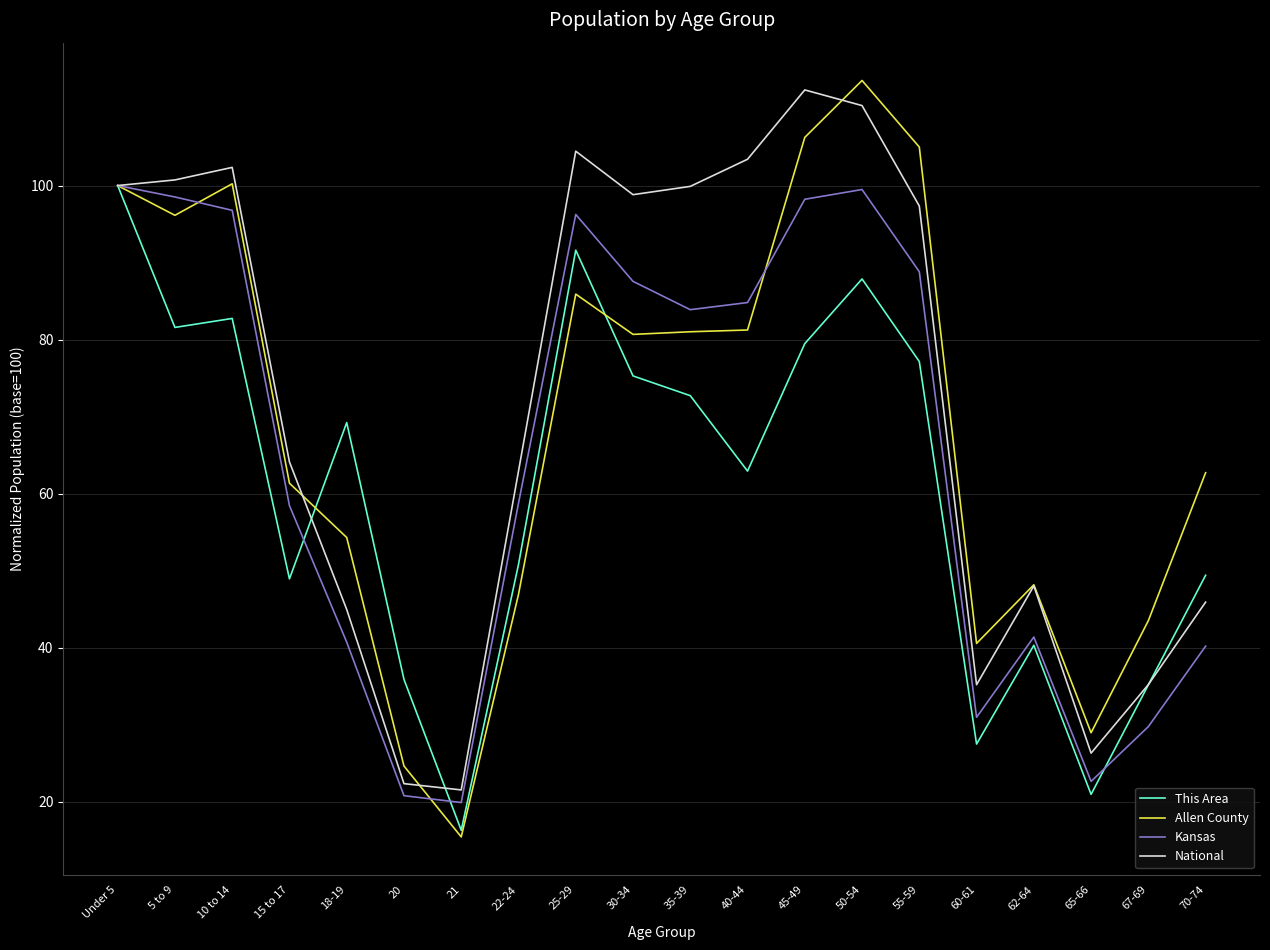

What position from the left is 67-69?

19